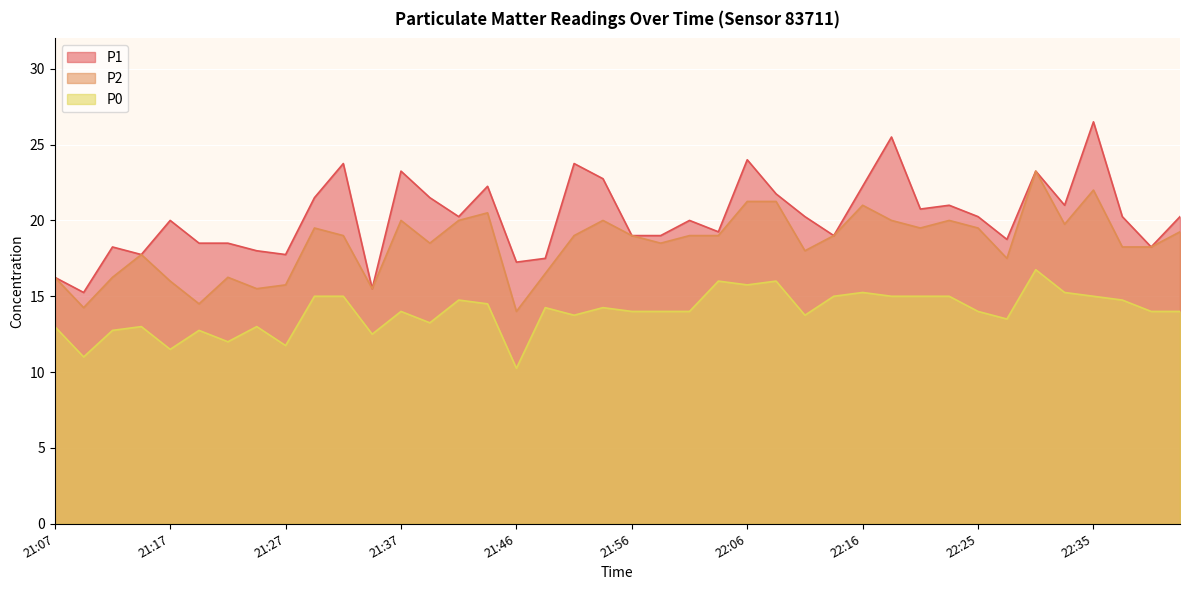

True or false: P0 and P1 intersect in this chart.

False